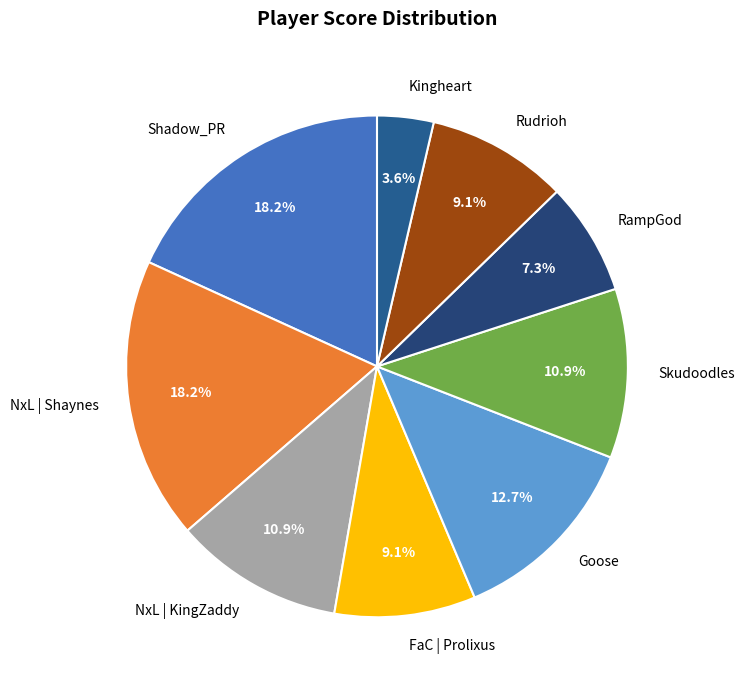

What is the ratio of the value at NxL | Shaynes to the value at Skudoodles?

1.7